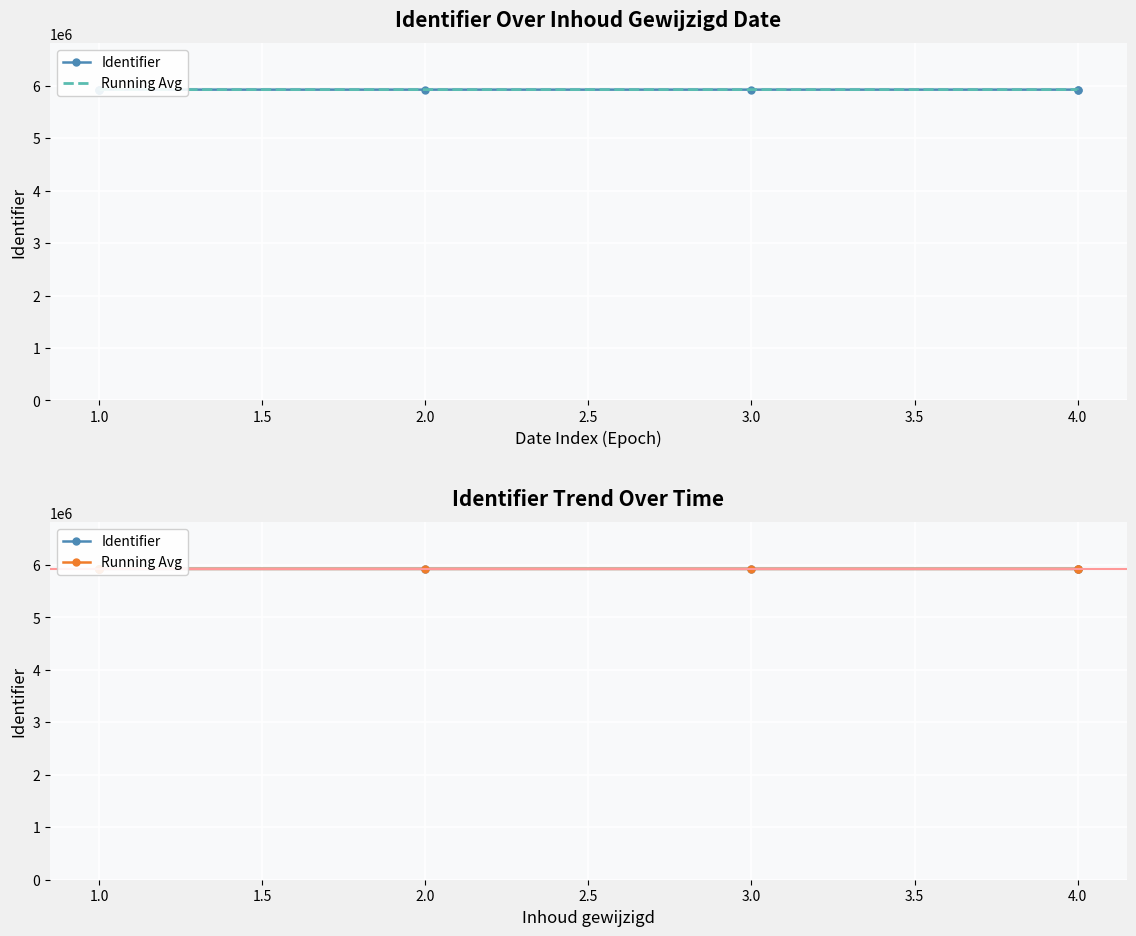

What value does the Identifier series have at 1.5?

5924243.0